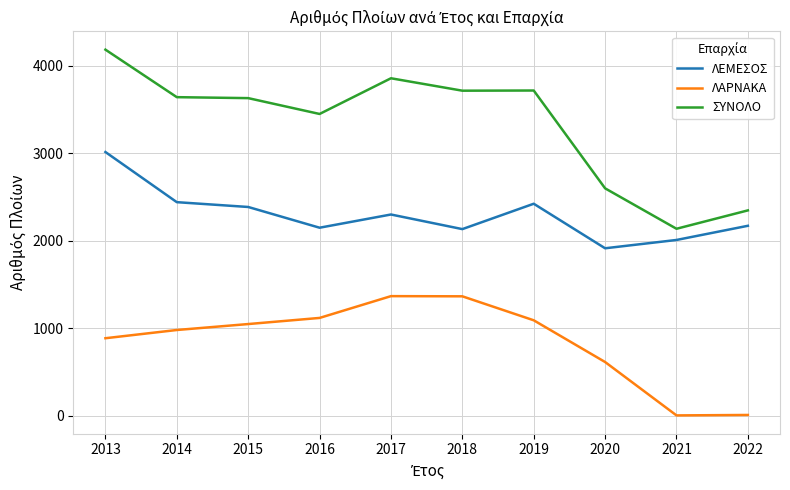

True or false: ΛΕΜΕΣΟΣ and ΣΥΝΟΛΟ intersect in this chart.

False